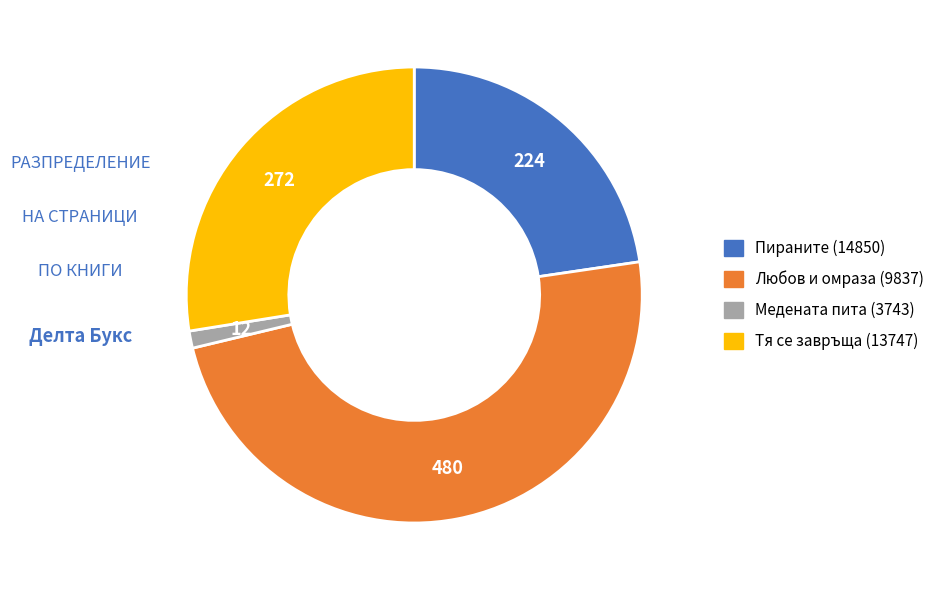

Which slice is the smallest?

Медената пита (3743)